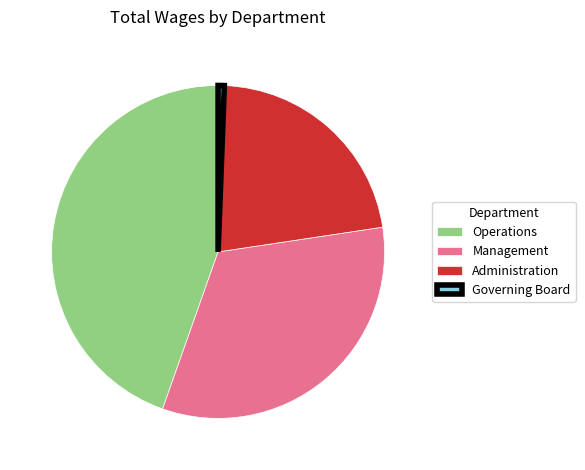

Do Governing Board and Management together represent more than half of the pie?

No